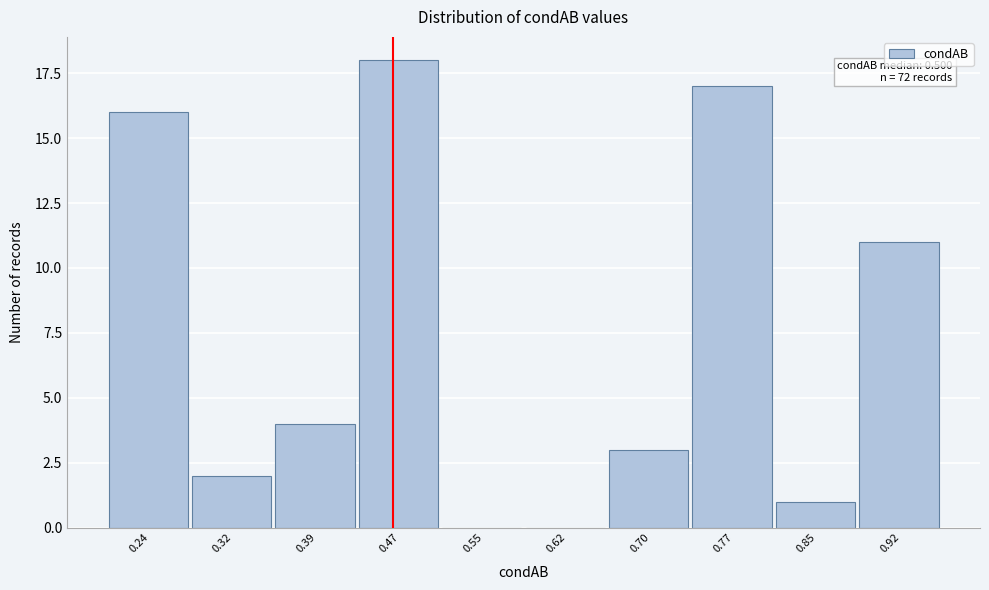

Reading left to right, transcribe all the data shown in this chart.

0.24=16	0.32=2	0.39=4	0.47=18	0.55=0	0.62=0	0.70=3	0.77=17	0.85=1	0.92=11